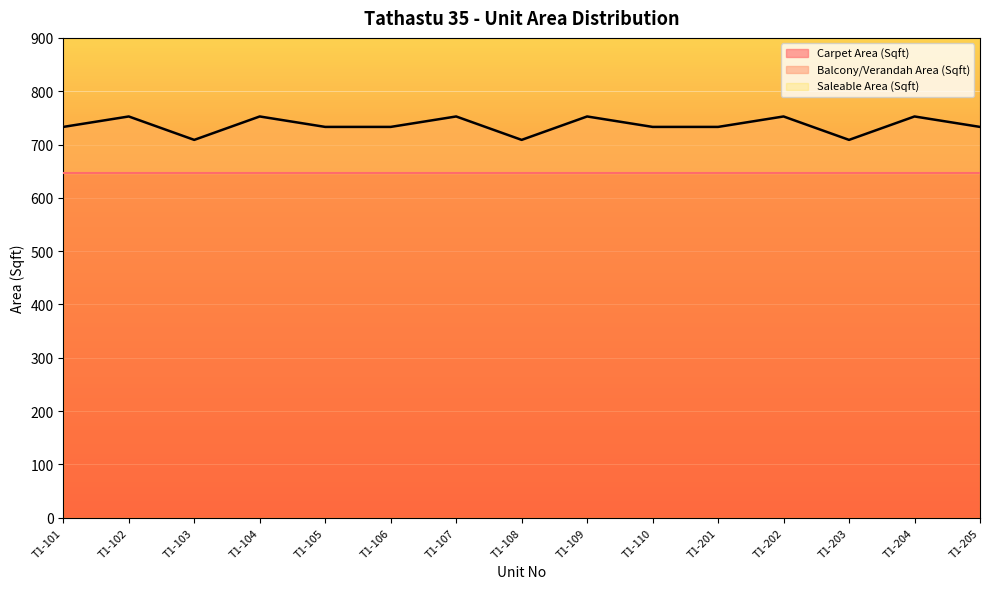

Which category has the lowest value in the Saleable Area (Sqft) series?

T1-103